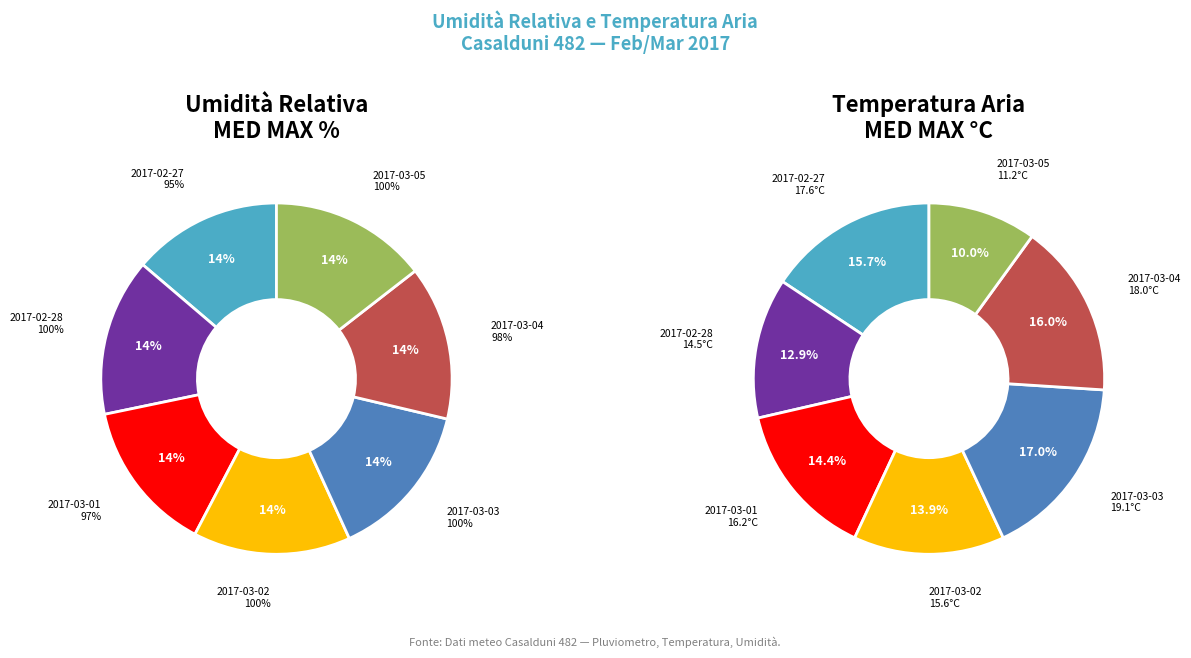

Does any single category account for the majority?

No